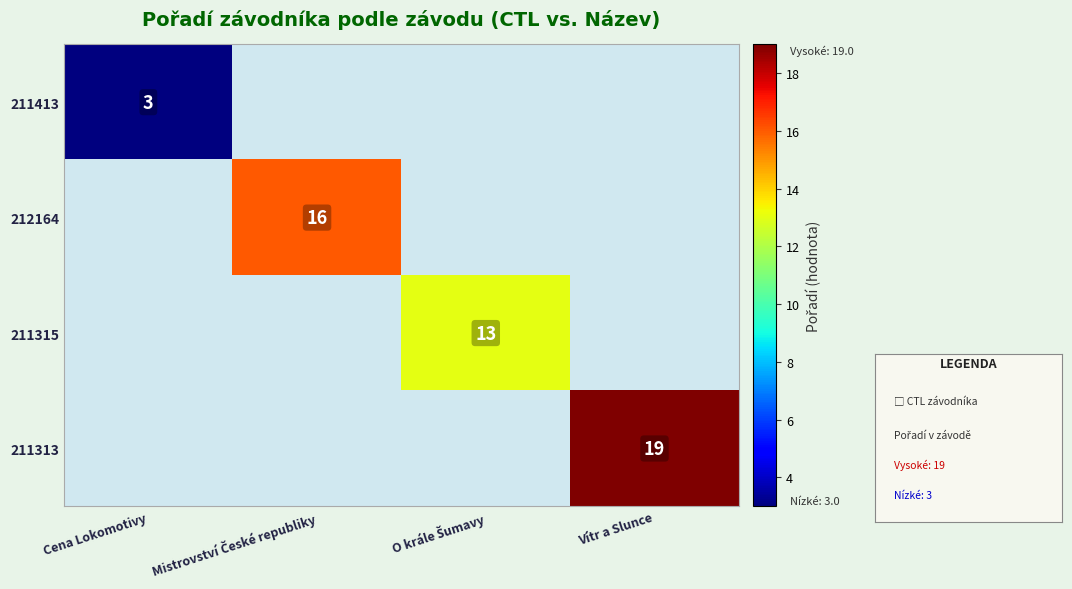

Is it true that 211413 equals 1 at Cena Lokomotivy?

False